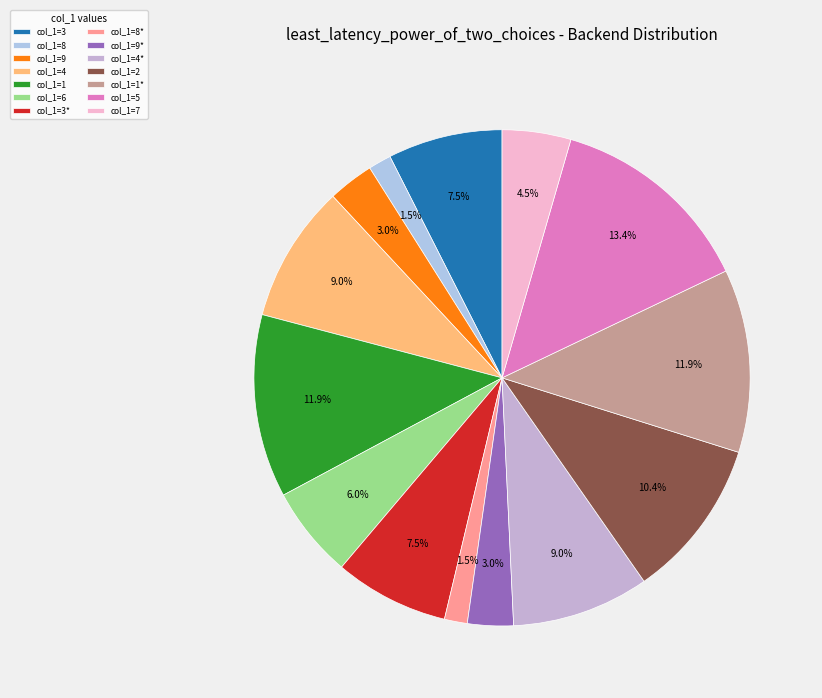

Count the number of slices in the pie.

14